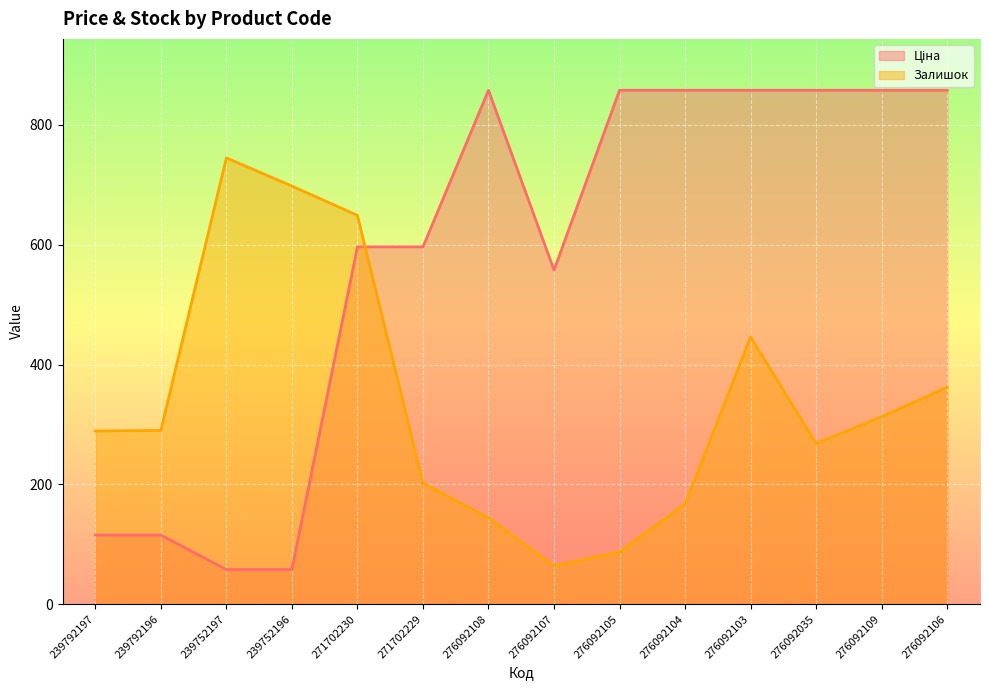

Rank the series by their average value, from highest to lowest.

Ціна, Залишок